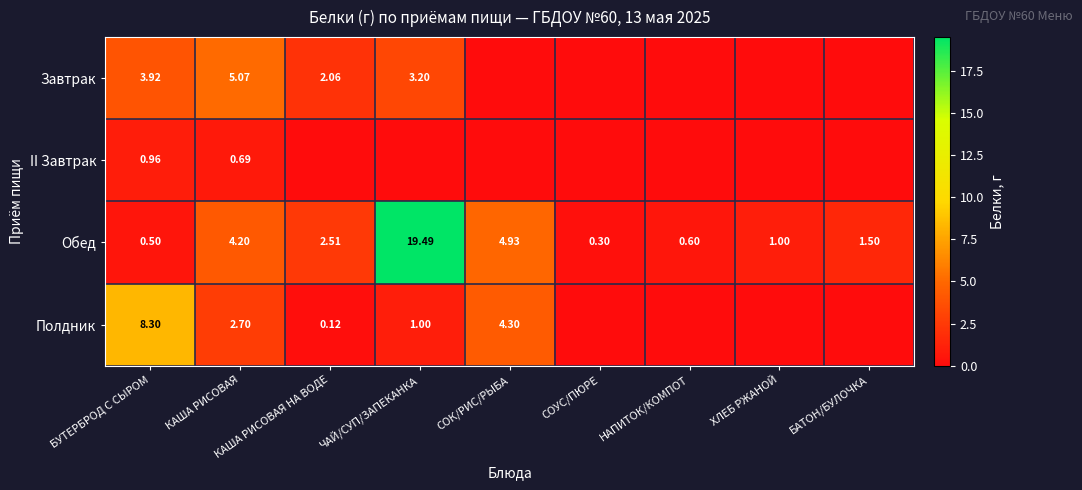

Is the value of II Завтрак at БУТЕРБРОД С СЫРОМ greater than the value of Обед at ХЛЕБ РЖАНОЙ?

No